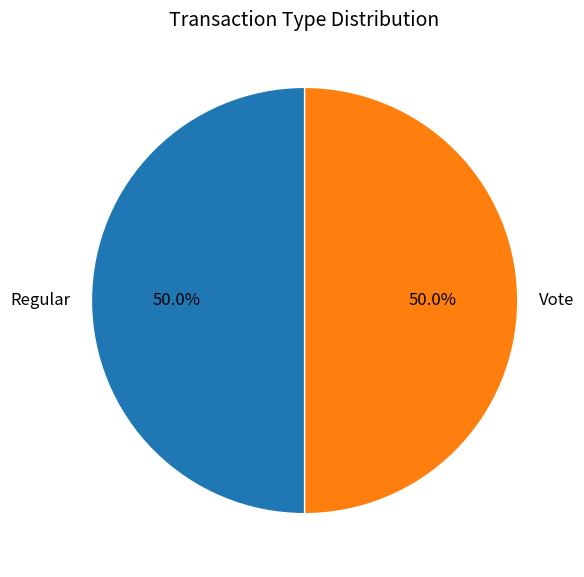

Do Vote and Regular together represent more than half of the pie?

Yes